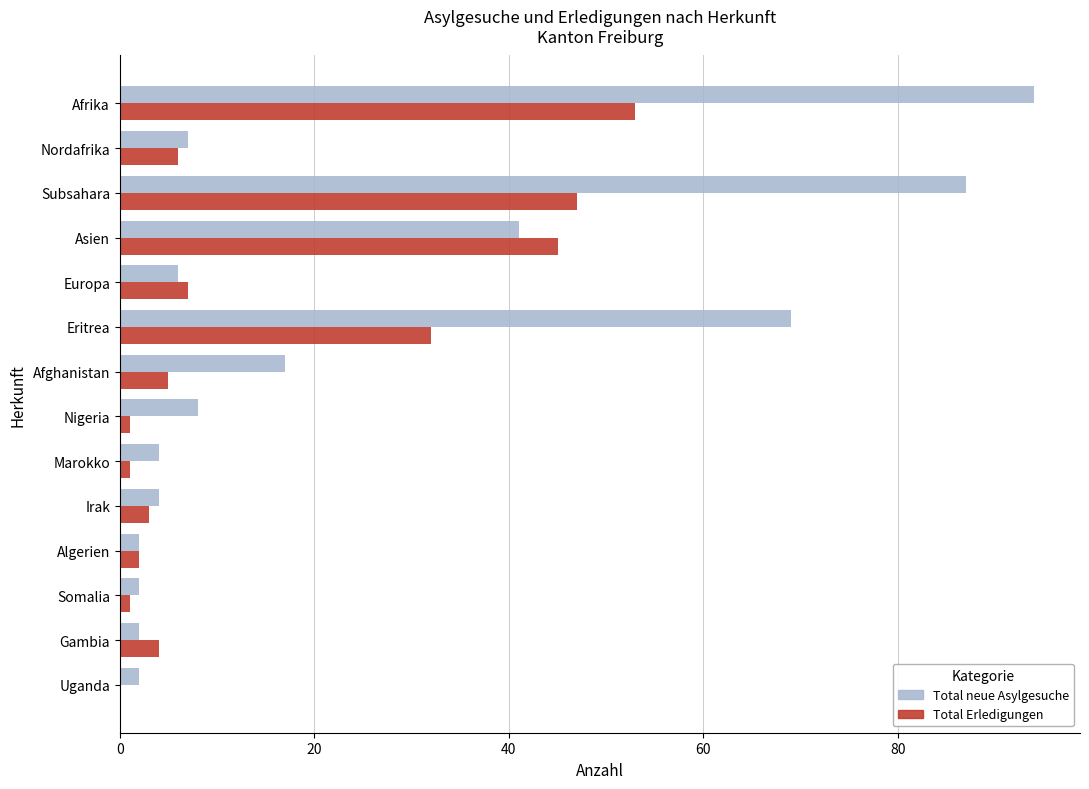

How many categories are shown in the chart?

14